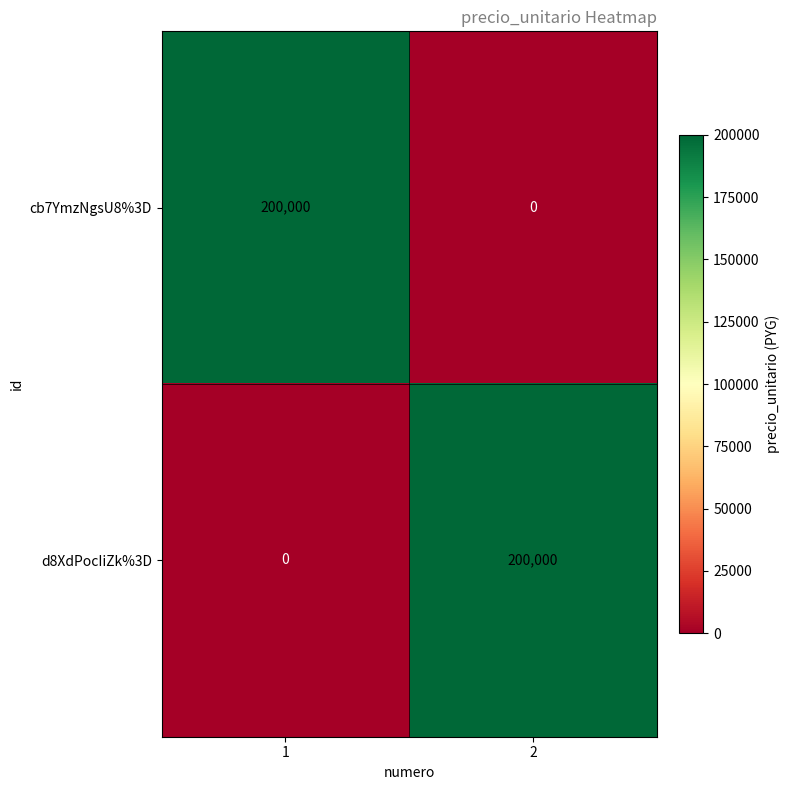

True or false: d8XdPocIiZk%3D has a value of 200000 at 2.

True